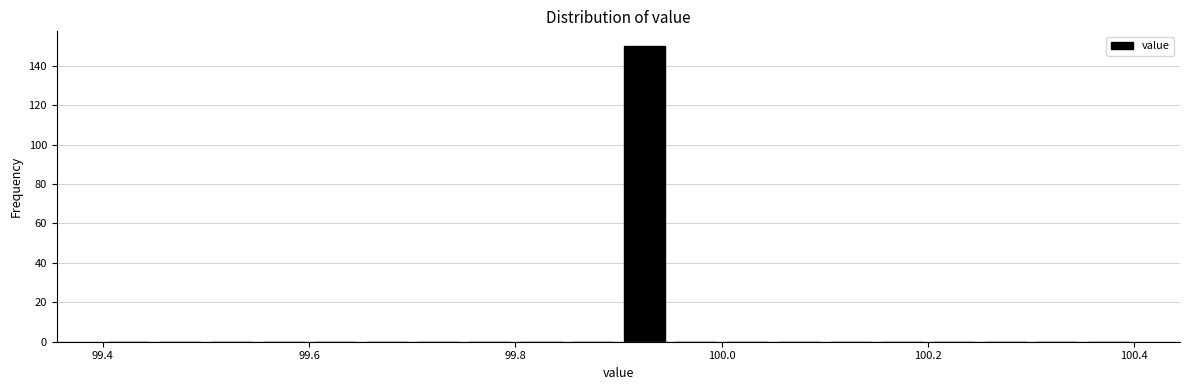

Around what value on the x-axis is the tallest bar? Give the approximate position of its centre, as read against the axis.

99.92